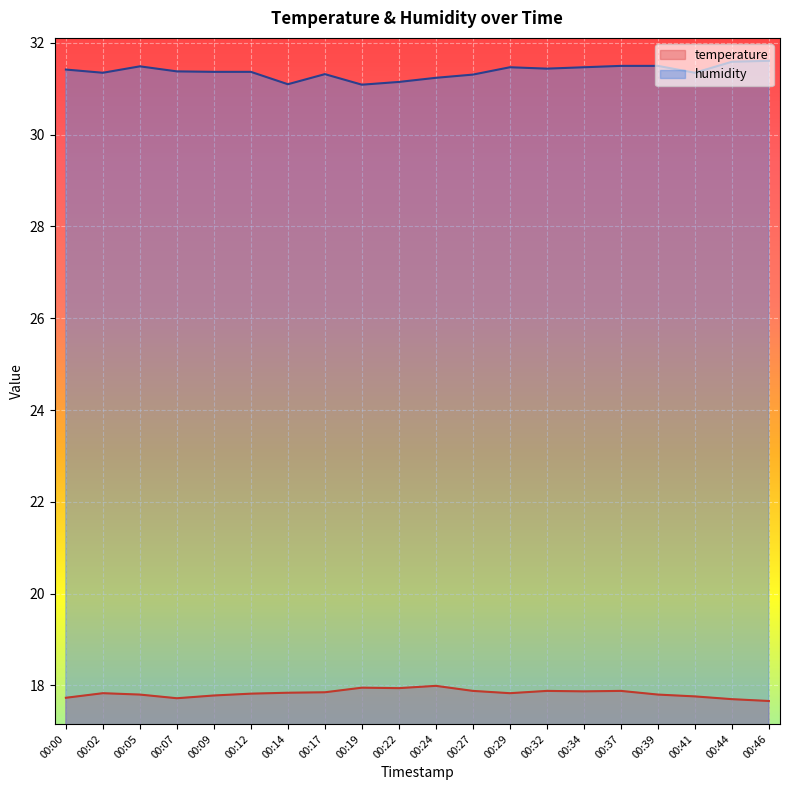

What is the sum of all humidity values?

627.5